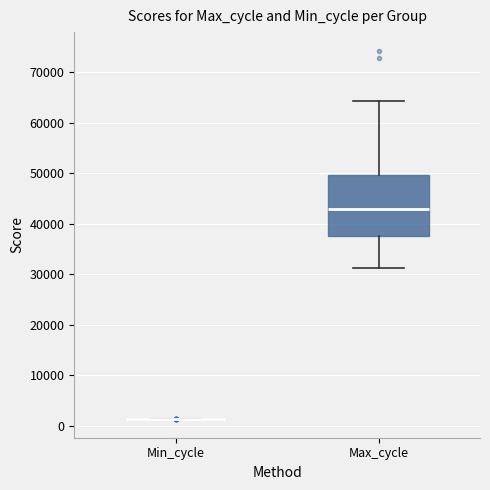

Comparing the boxes themselves (not the whiskers), which one is the tallest?

Max_cycle